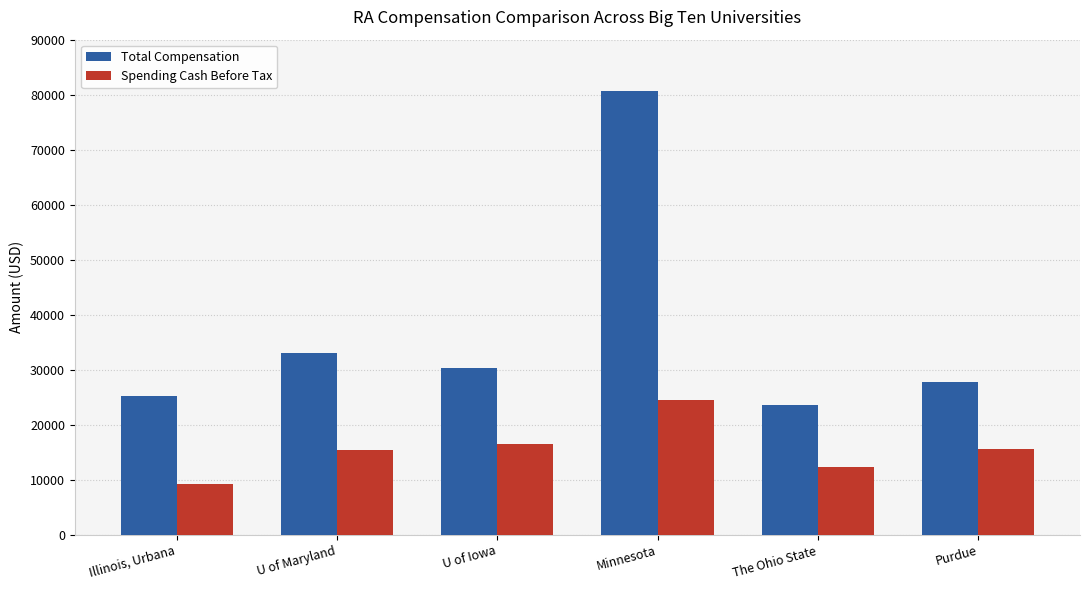

What are all the series names shown in the legend?

Total Compensation, Spending Cash Before Tax